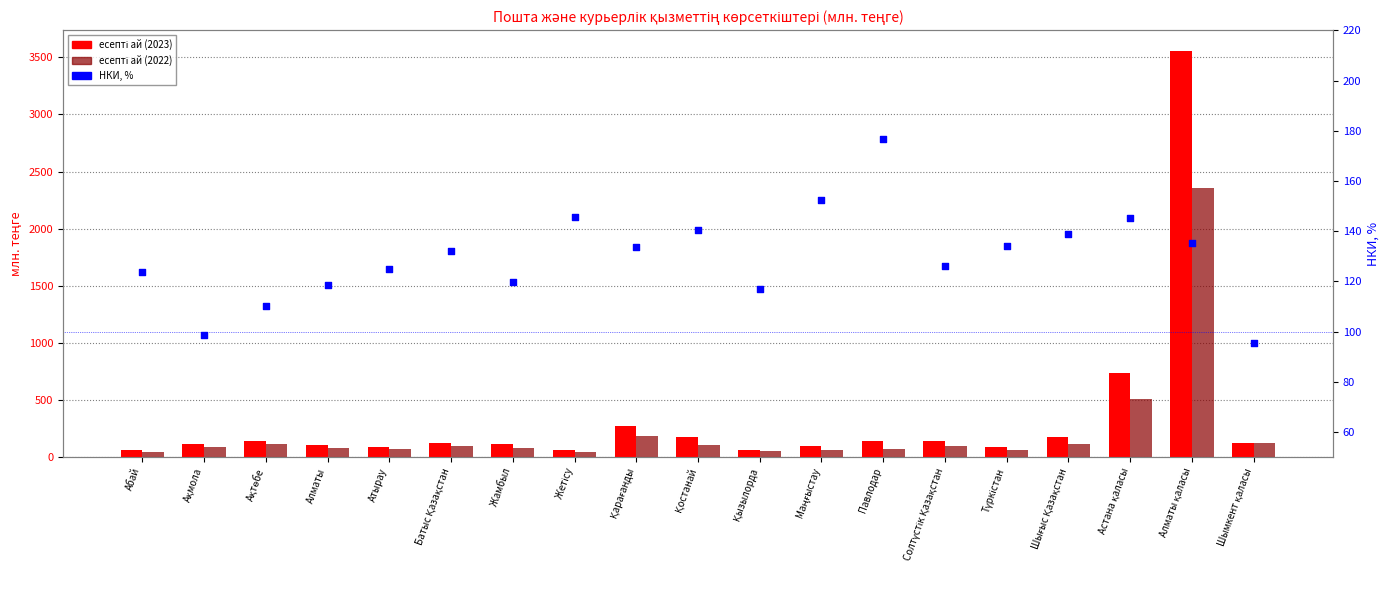

Which series has the widest spread of Y values?

есепті ай (2023)